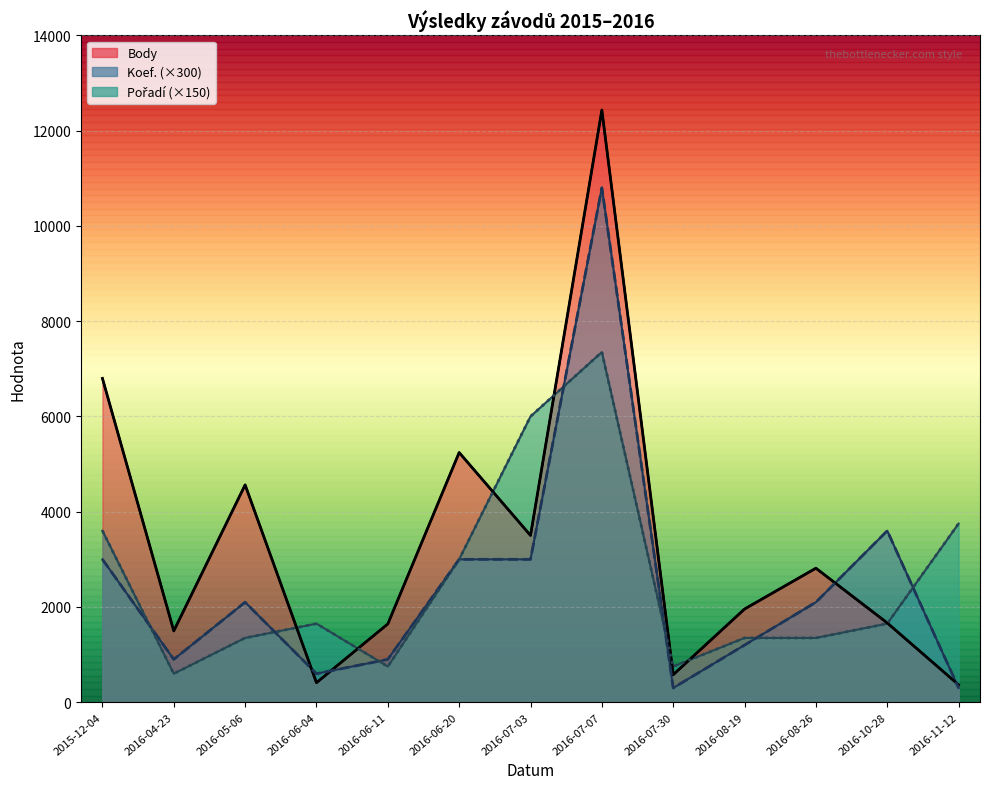

What is the spread (max minus min) of values at 2016-08-26?

1464